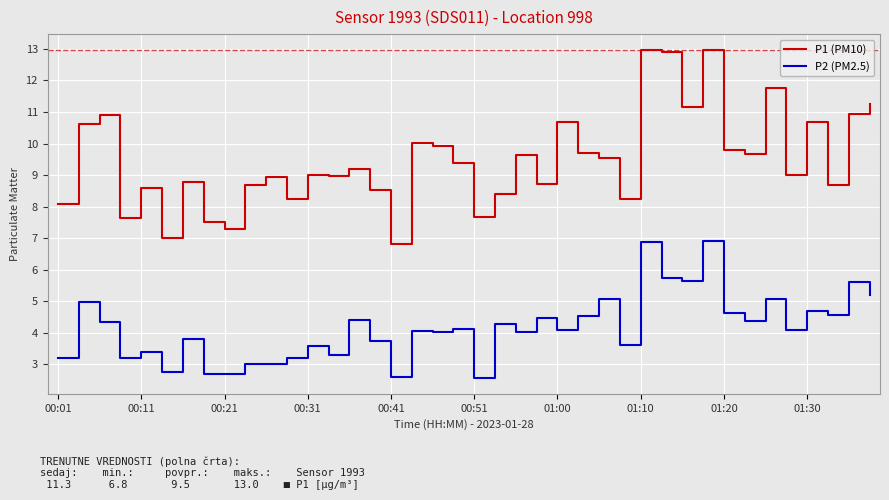

Which series has the largest total across all categories?

P1 (PM10)